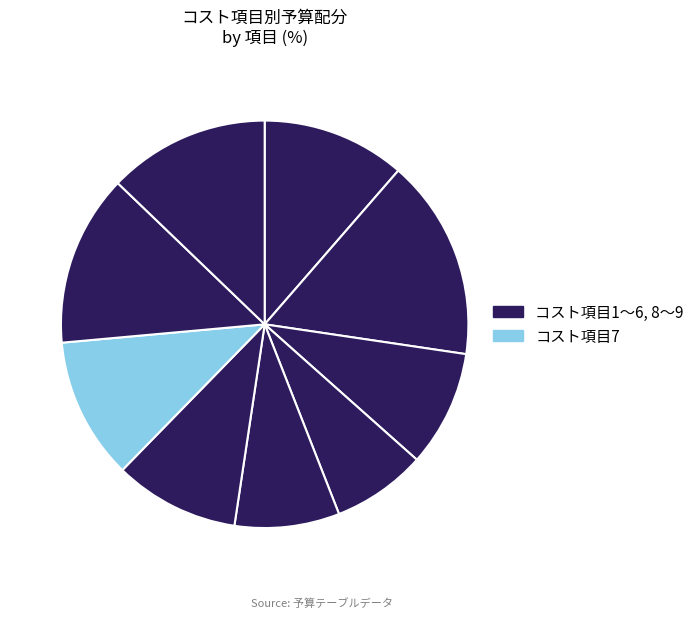

How many segments does this pie chart have?

9